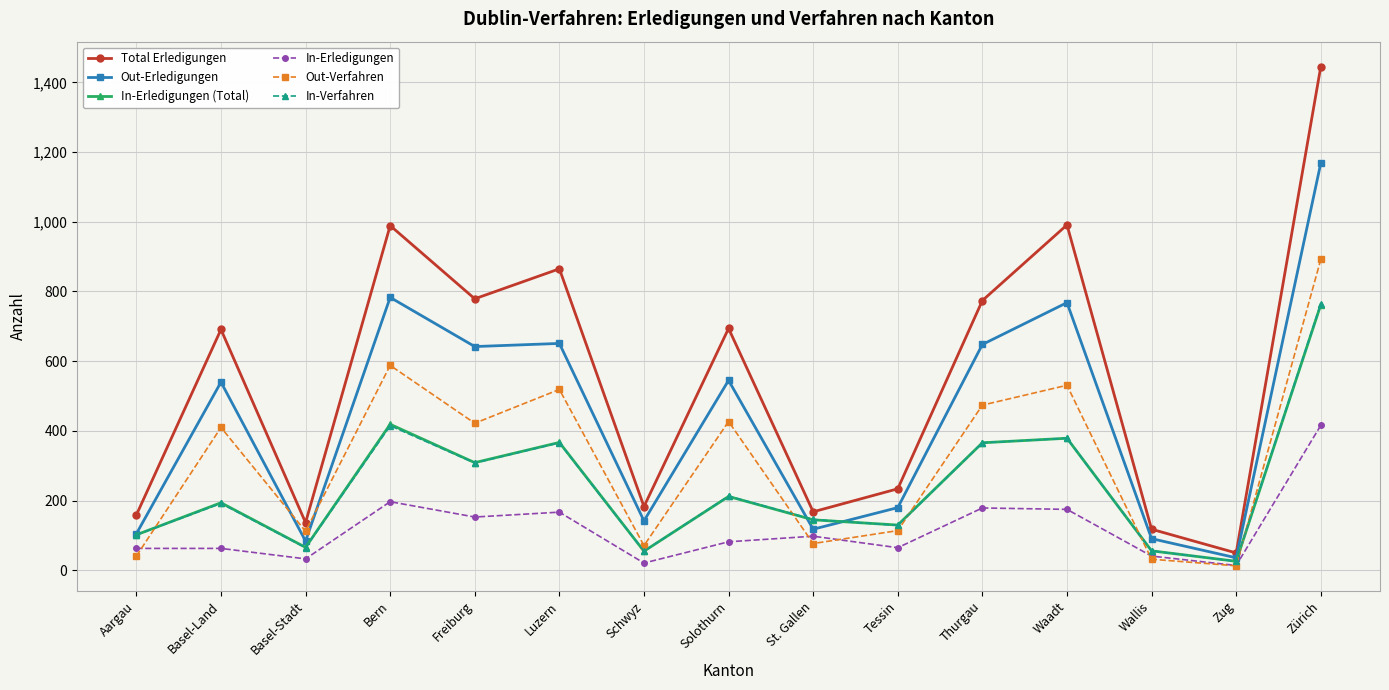

How many lines are shown in the chart?

6